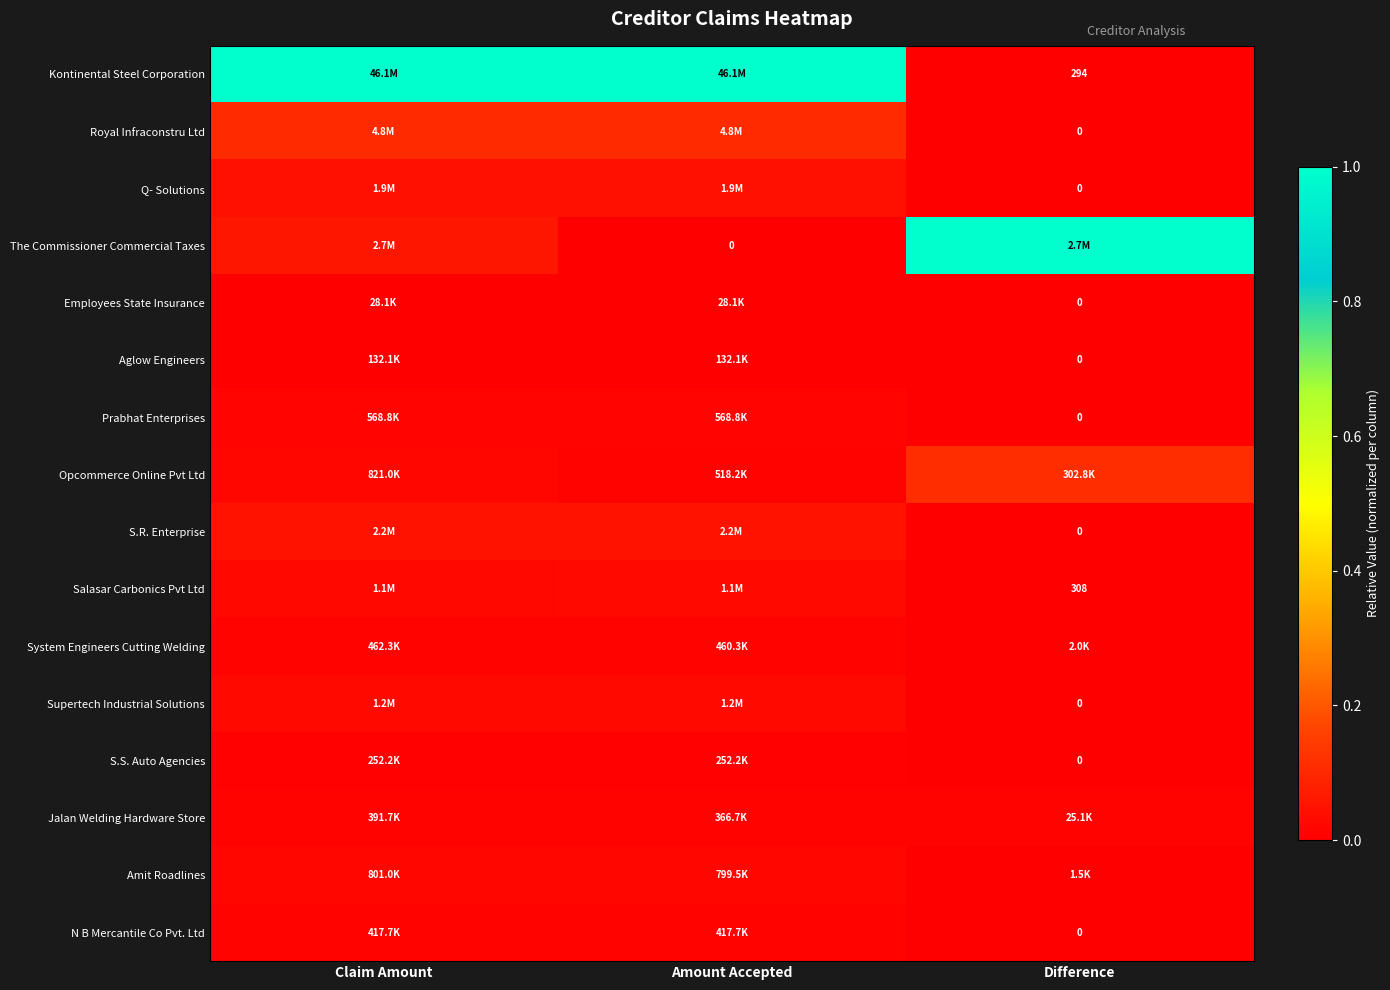

The Employees State Insurance series shows 0.0 at Amount Accepted. True or false?

True